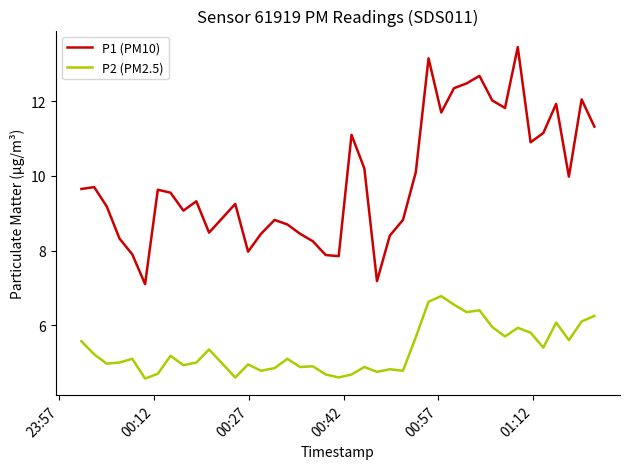

Which series has the widest spread of values?

P1 (PM10)